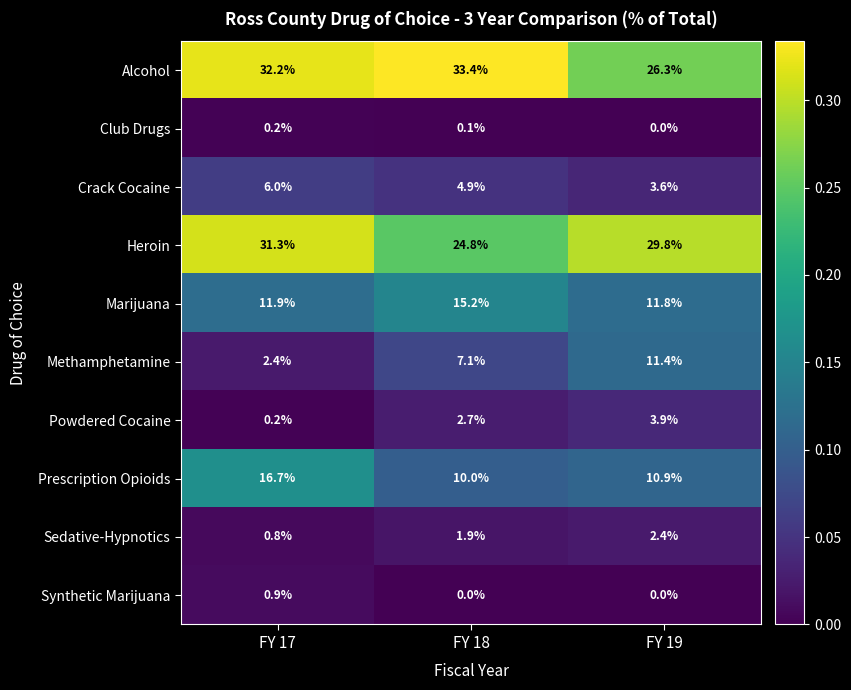

Where is Alcohol nearest to the value 29?

FY 19